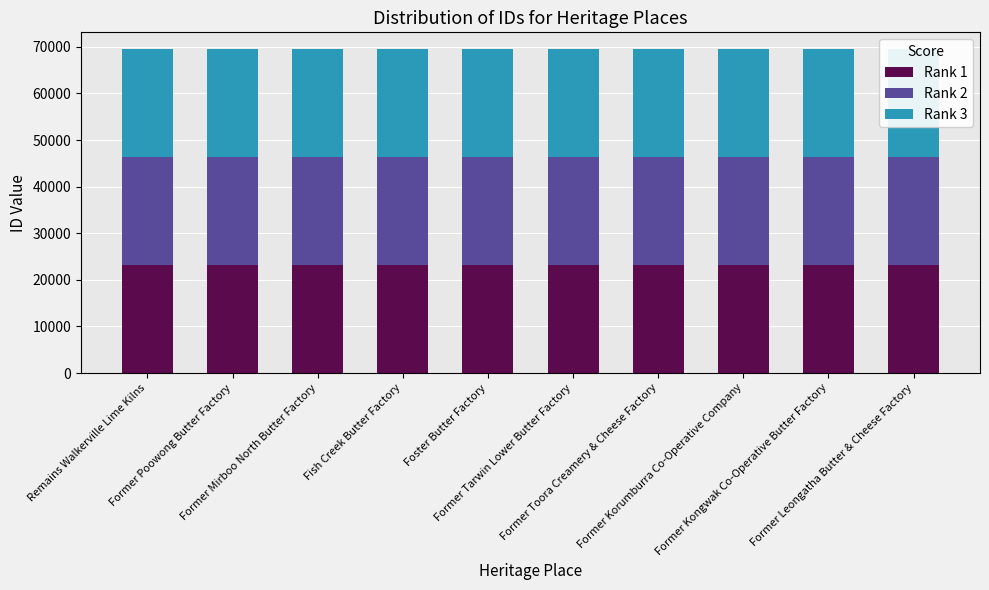

Which series has the widest spread of values?

Rank 2